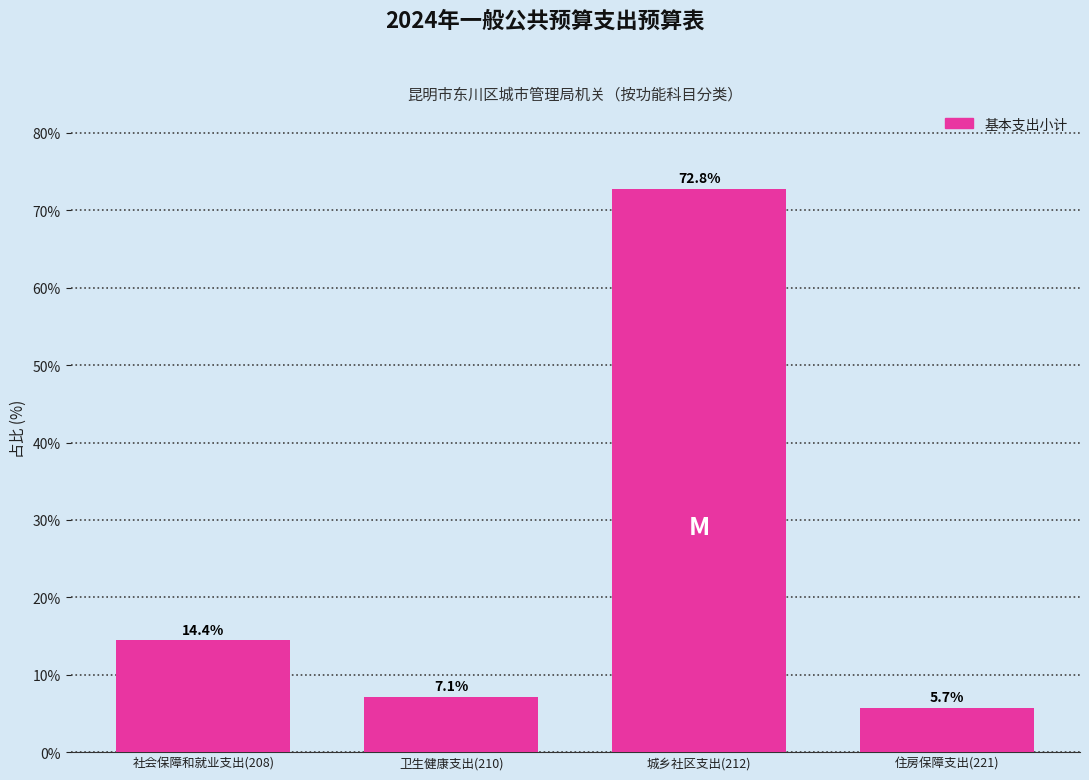

Reading left to right, transcribe all the data shown in this chart.

14.4	7.1	72.8	5.7